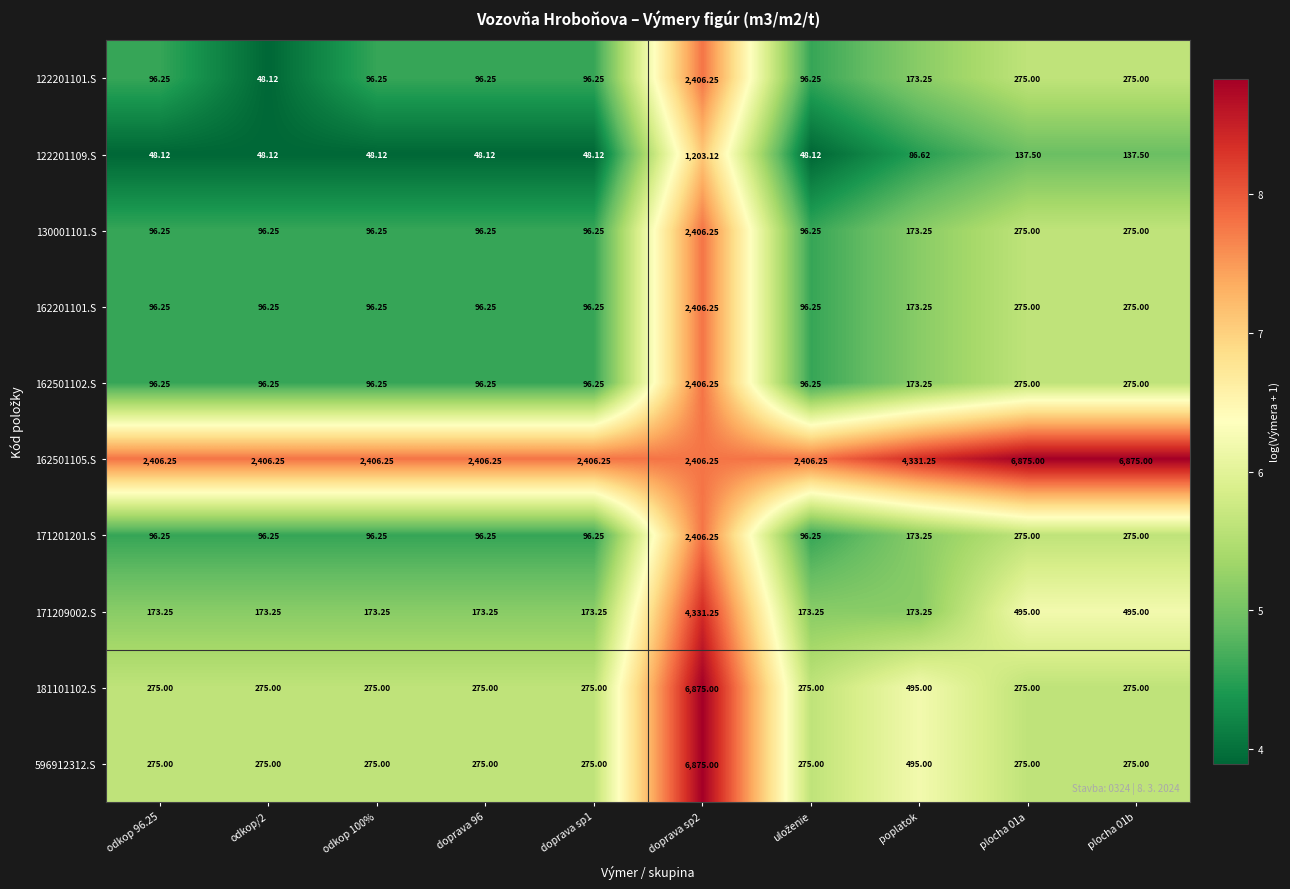

What is the total value across all series at doprava sp1?

3658.9